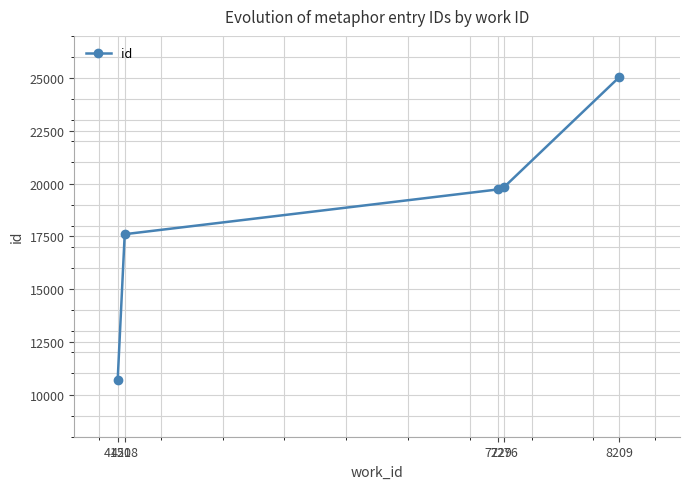

How many lines are shown in the chart?

1